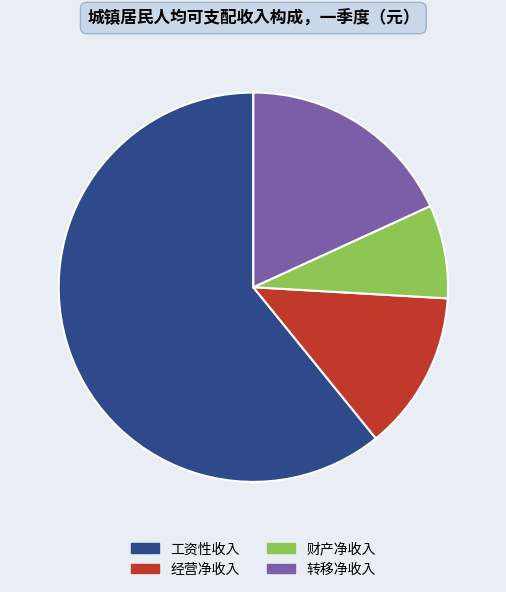

Do 经营净收入 and 转移净收入 together represent more than half of the pie?

No